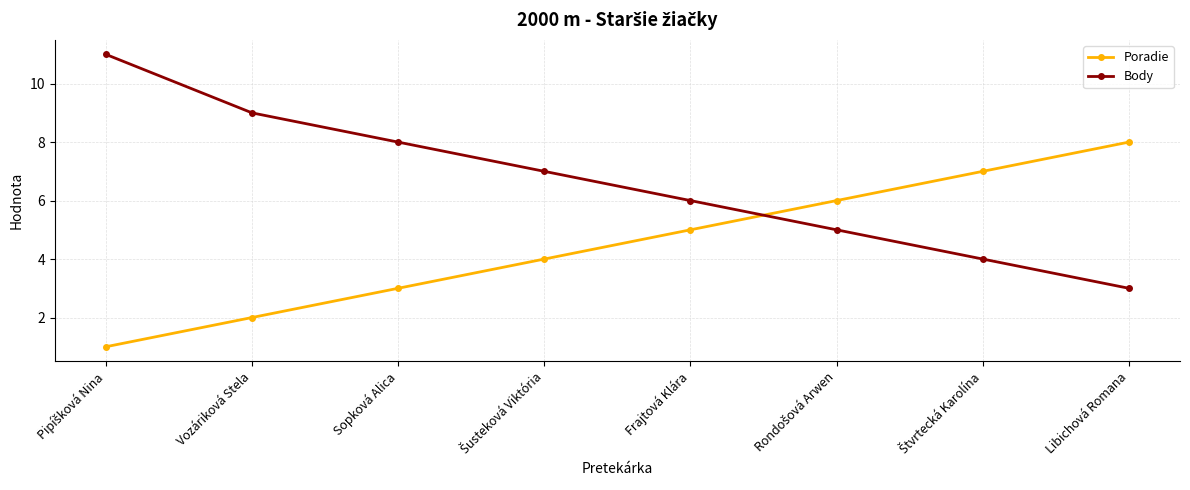

What is the sum of the Poradie values at Frajtová Klára and Libichová Romana?

13